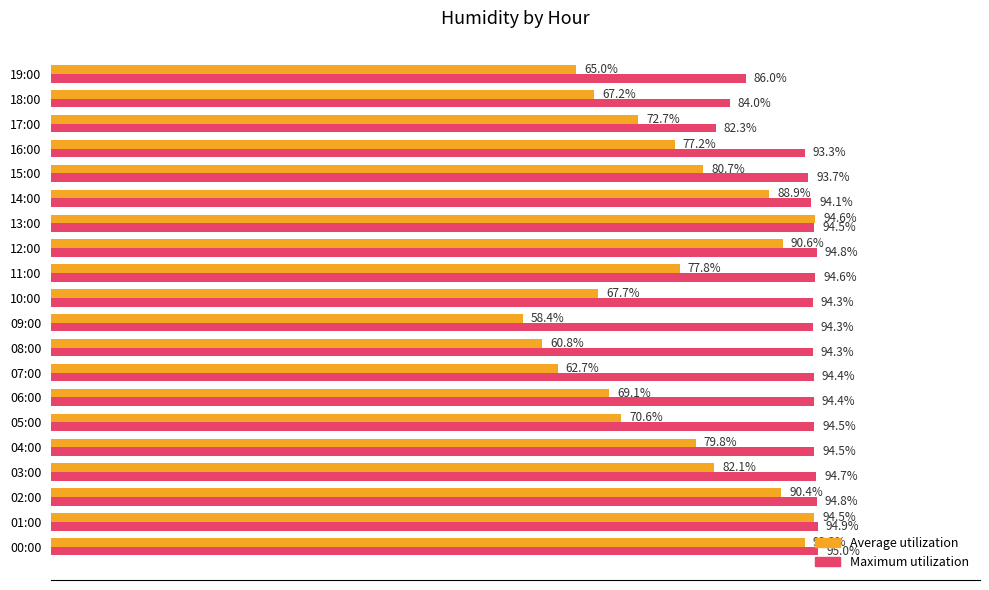

At which category is the sum across all series the highest?

01:00